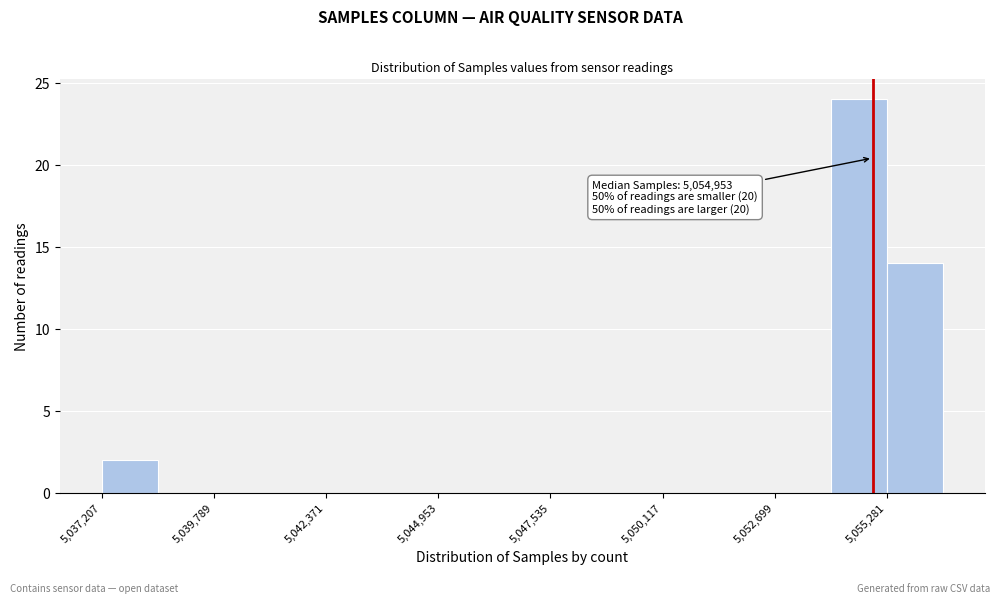

Around what value on the x-axis is the tallest bar? Give the approximate position of its centre, as read against the axis.

5054500